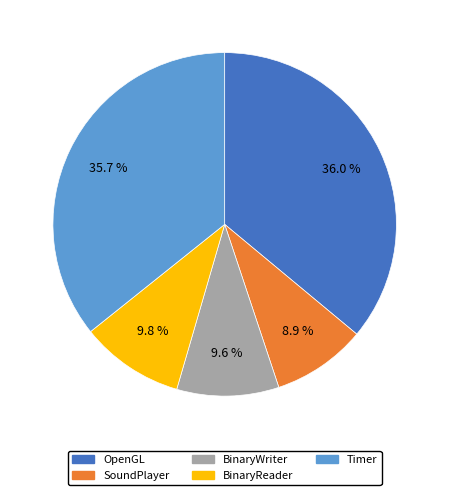

Does any single category account for the majority?

No